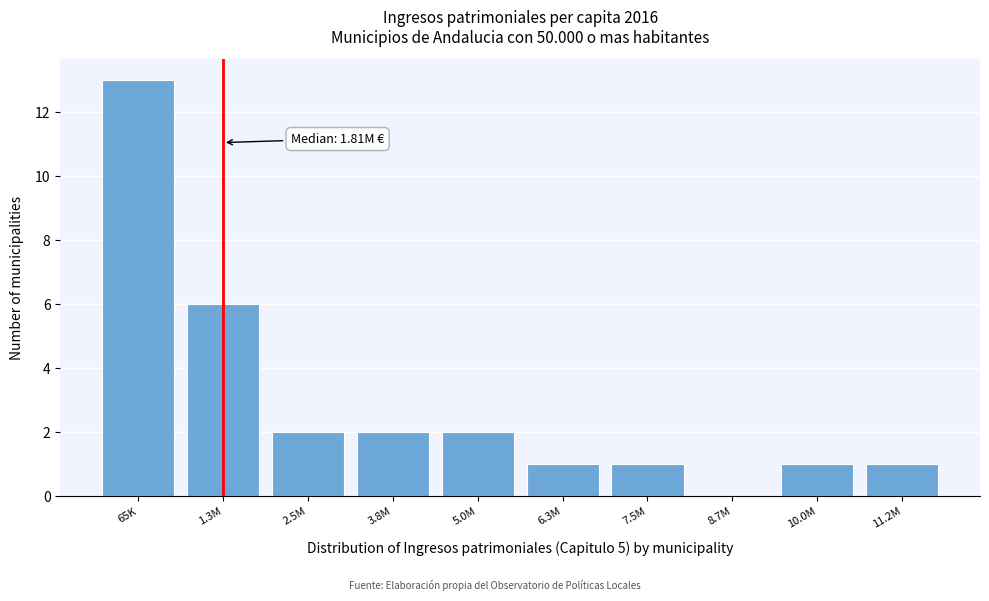

Reading left to right, extract all data points from this chart.

65K=13	1.3M=6	2.5M=2	3.8M=2	5.0M=2	6.3M=1	7.5M=1	8.7M=0	10.0M=1	11.2M=1